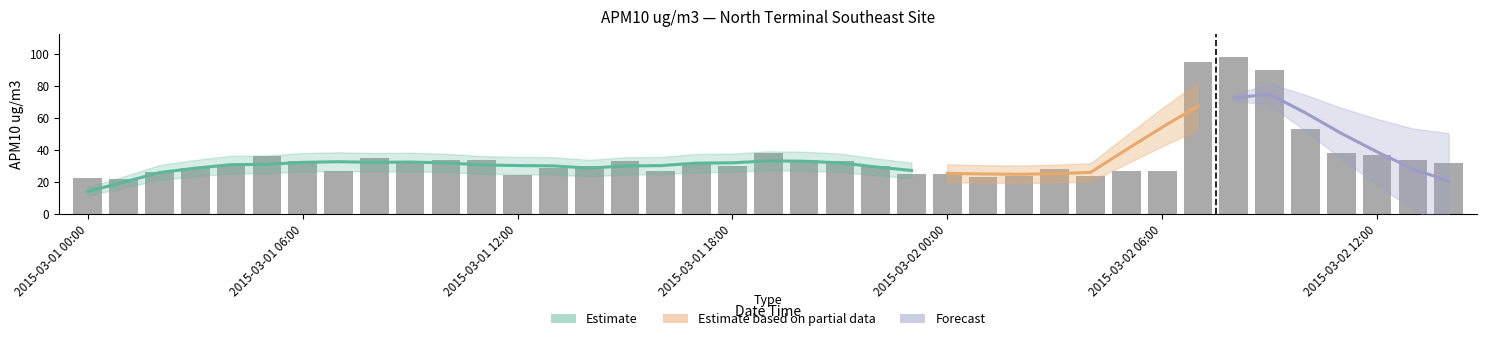

Which category has the highest value across all series?

2015-03-02 08:00